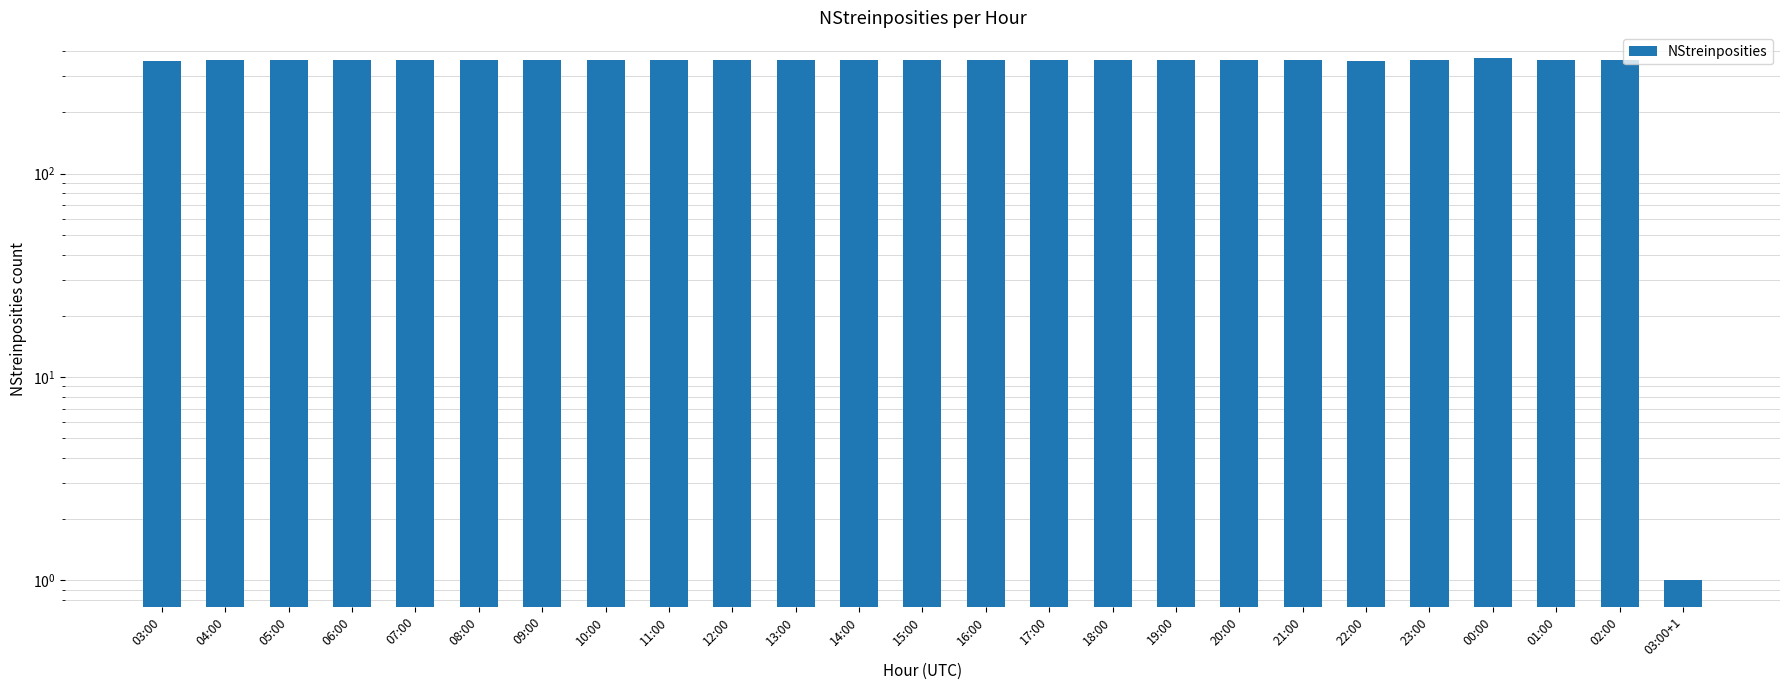

What is the sum of all values?

8645